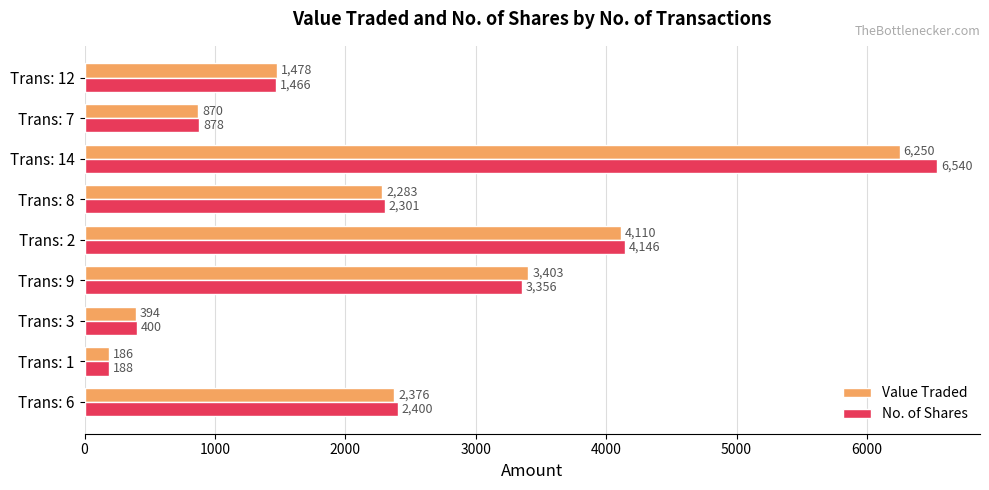

What is the difference between the highest and lowest values at Trans: 8?

18